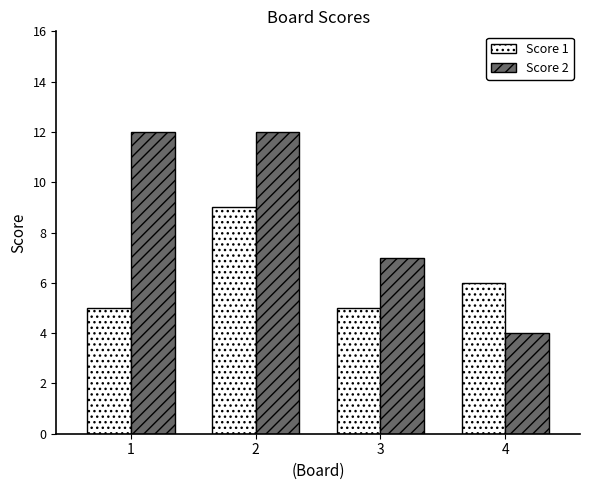

Reading left to right, list all the values displayed in this chart.

Score 1: 5	9	5	6
Score 2: 12	12	7	4